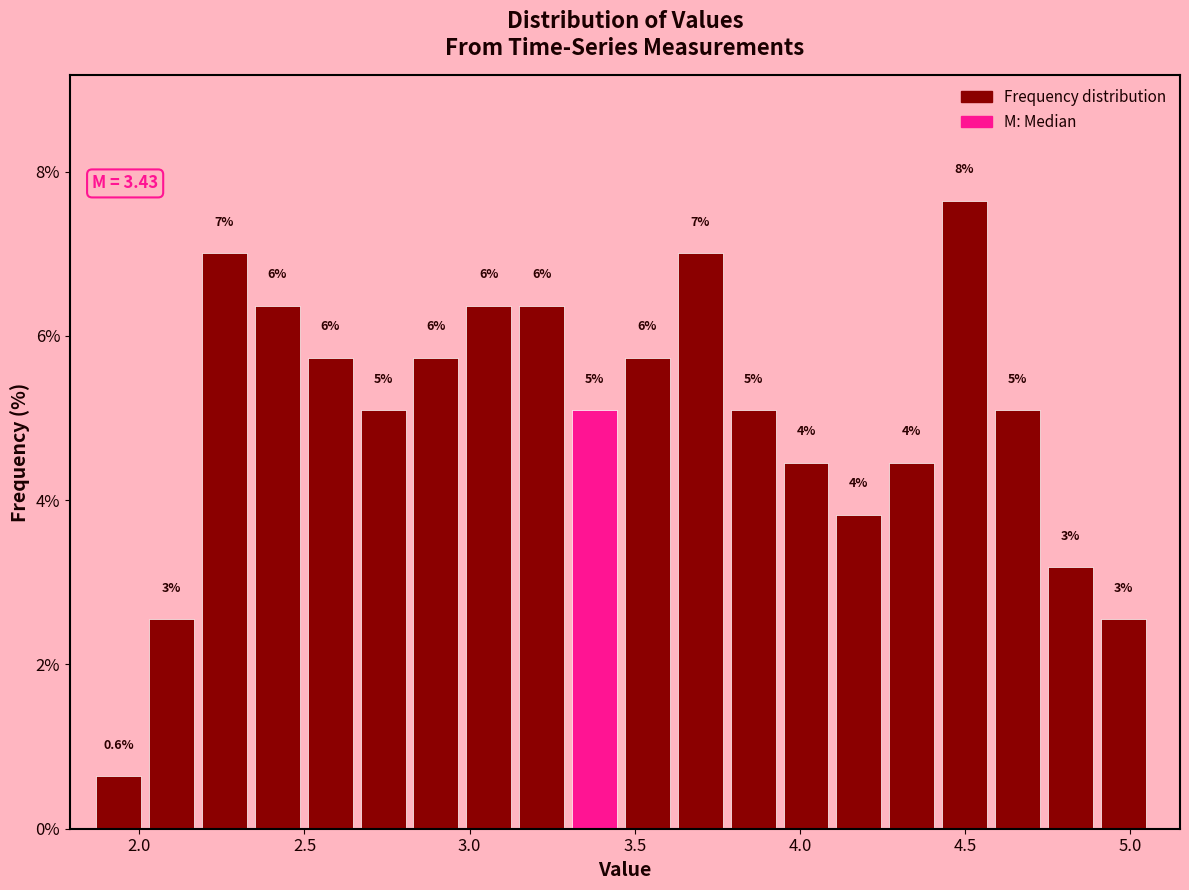

Read against the x-axis, roughly where is the centre of the tallest bar?

4.50